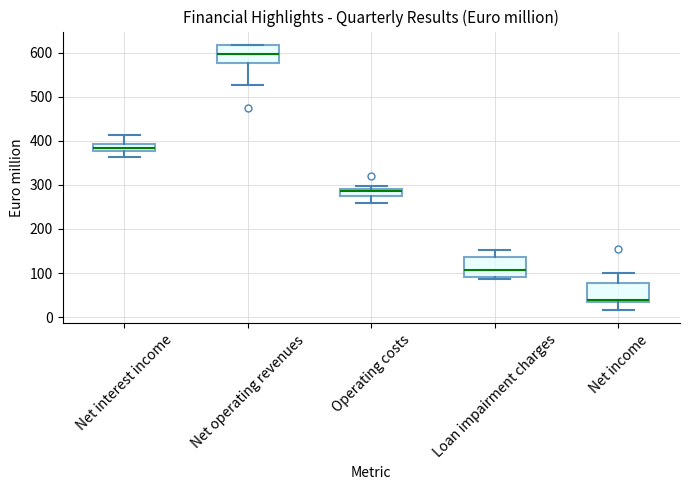

Reading left to right, transcribe this box plot: for each box, give where its median line is, the range the box spans, and where its two whiskers end, as read against the y-axis. The values are not printed on the chart, so give them approximately, as read against the axis.

Net interest income: median 380 (inside the box), box 380 to 390, whiskers 360 to 410
Net operating revenues: median 600, box 580 to 620, whiskers 530 to 620
Operating costs: median 290 (just below the box's upper edge), box 270 to 290, whiskers 260 to 300
Loan impairment charges: median 110, box 90 to 140, whiskers 90 (just below the box's lower edge) to 150
Net income: median 40, box 30 to 80, whiskers 20 to 100